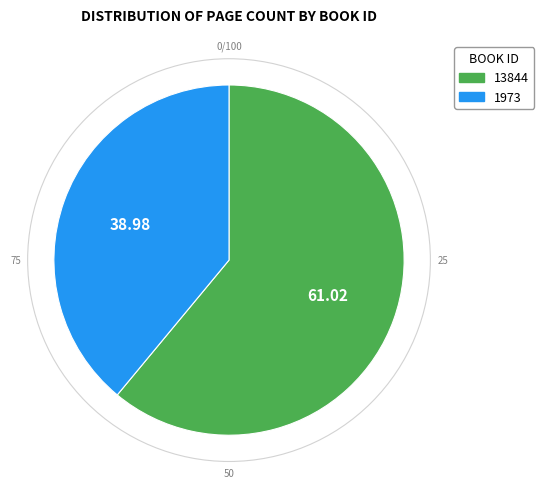

Which category accounts for the majority?

13844